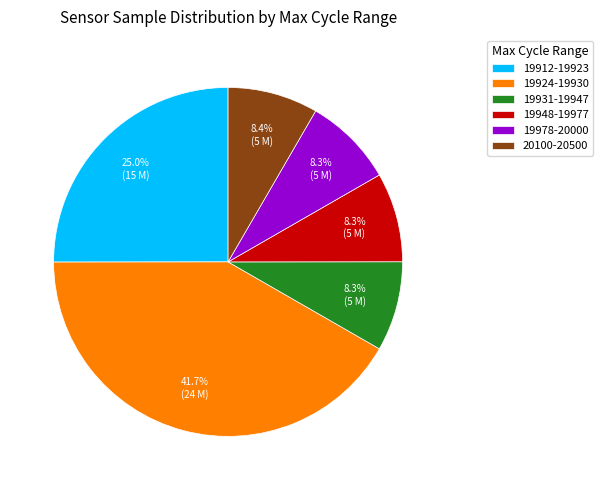

What is the largest slice in the pie chart?

19924-19930